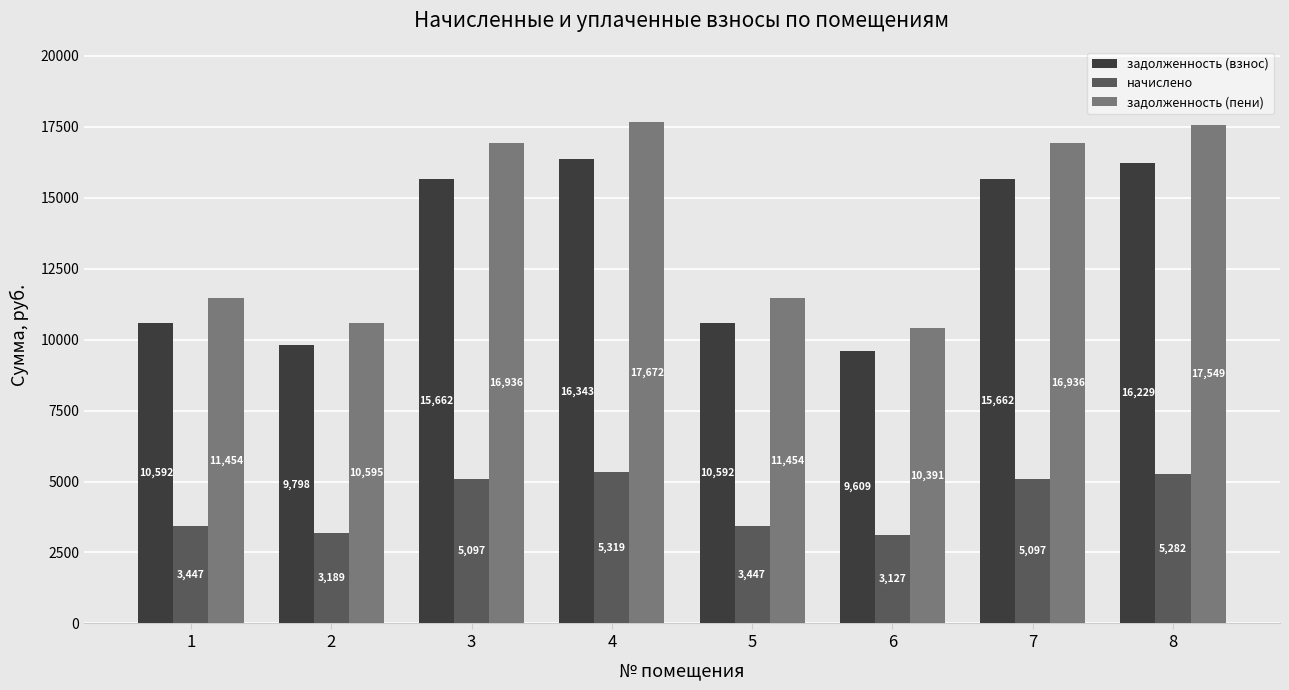

Which category has the highest value in the задолженность (взнос) series?

4